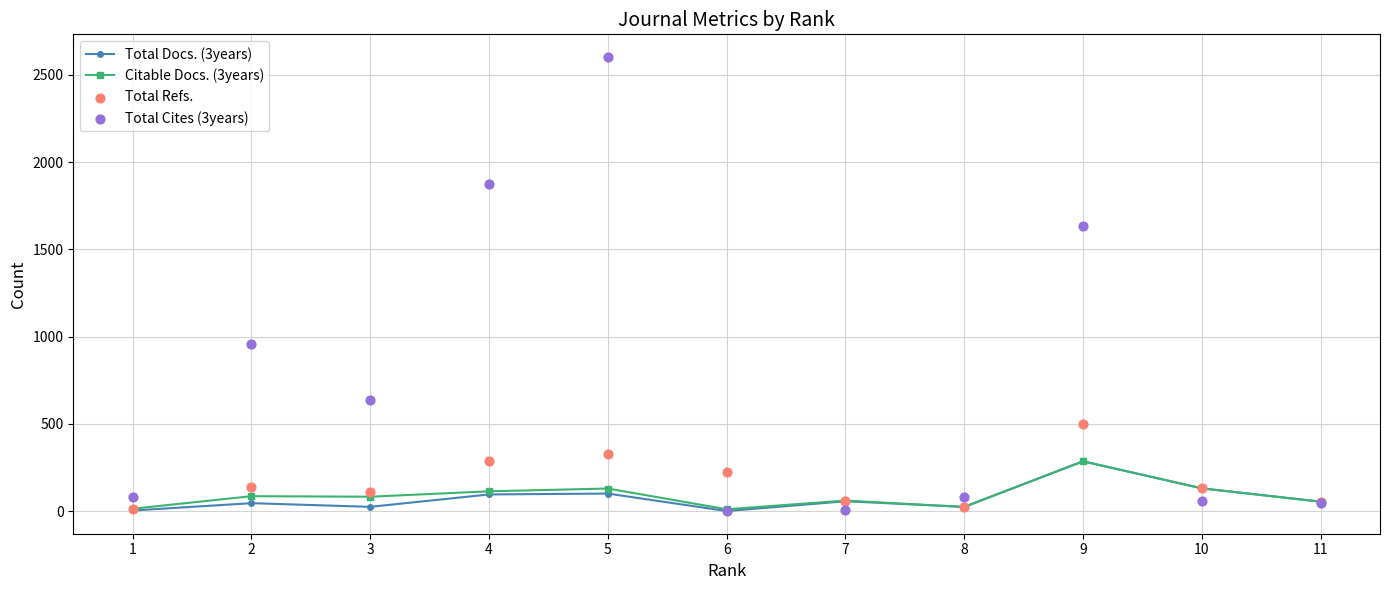

Which series has the largest total across all categories?

Total Cites (3years)